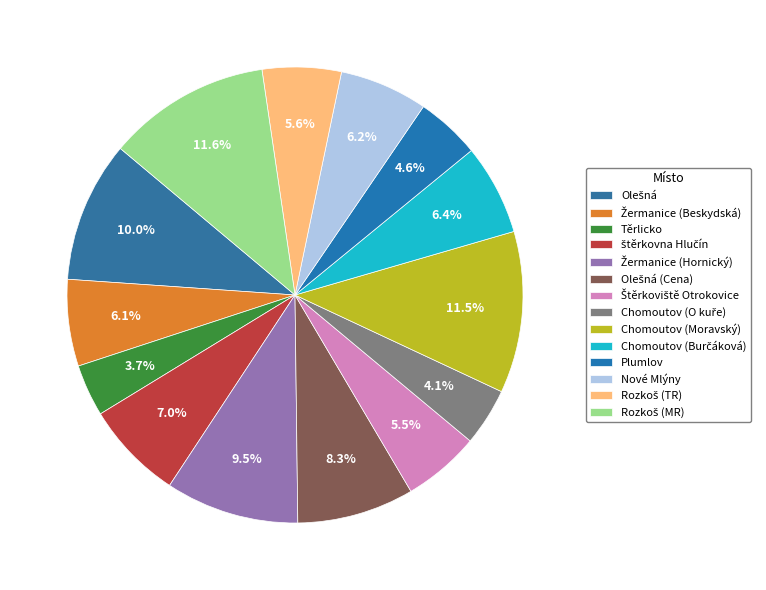

How many slices are in this pie chart?

14